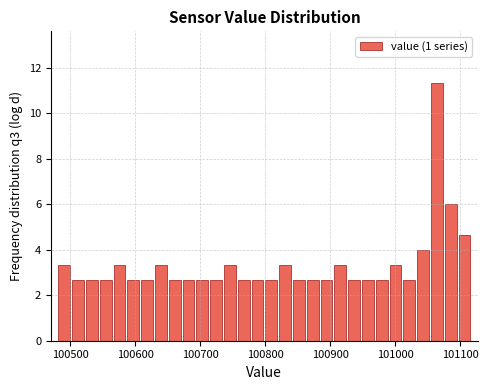

Around what value on the x-axis is the tallest bar? Give the approximate position of its centre, as read against the axis.

101060